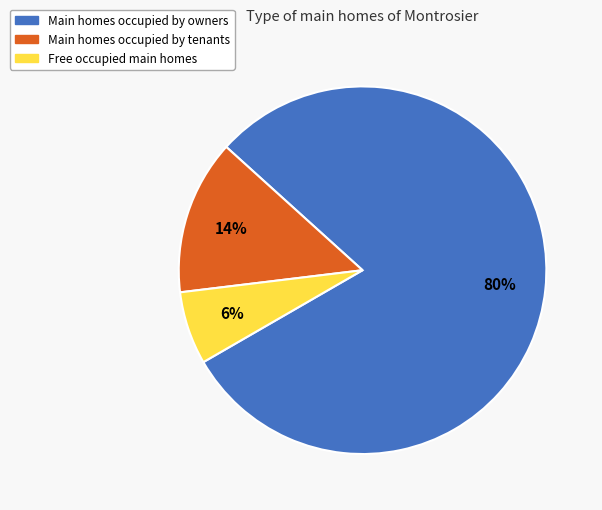

Is there a majority slice in this chart?

Yes